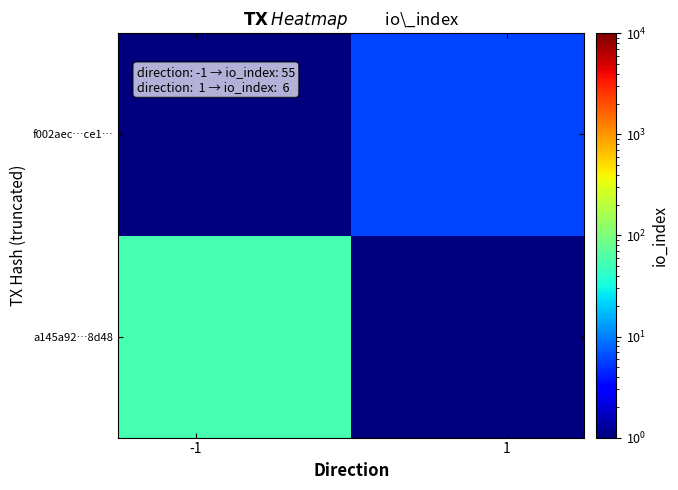

Rank the series by their maximum value, from highest to lowest.

a145a92…8d48, f002aec…ce1…